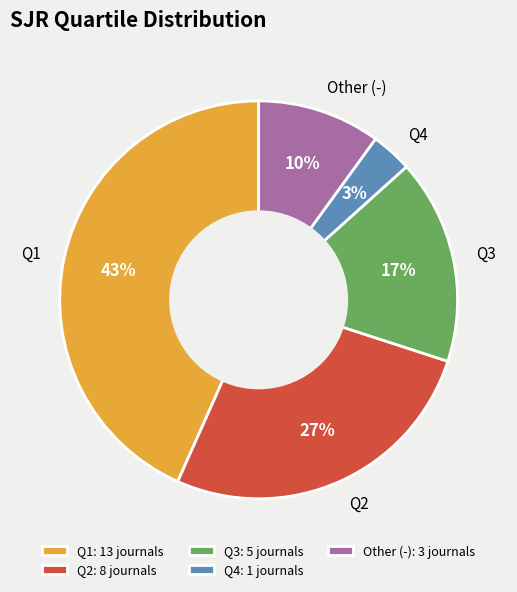

What is the ratio of the value at Q3 to the value at Q2?

0.6